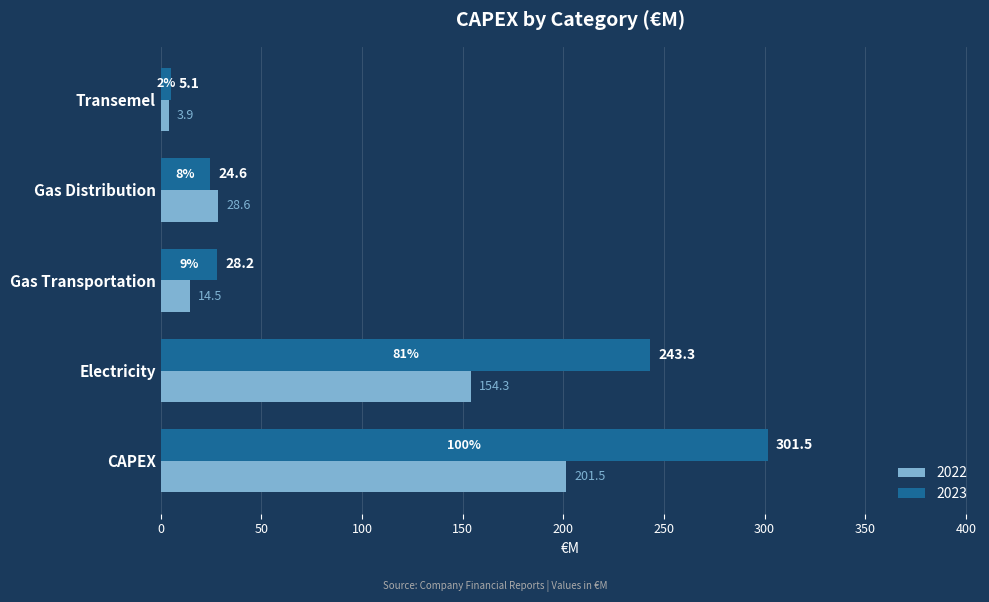

Is the value of 2022 at Electricity greater than the value of 2023 at Gas Transportation?

Yes